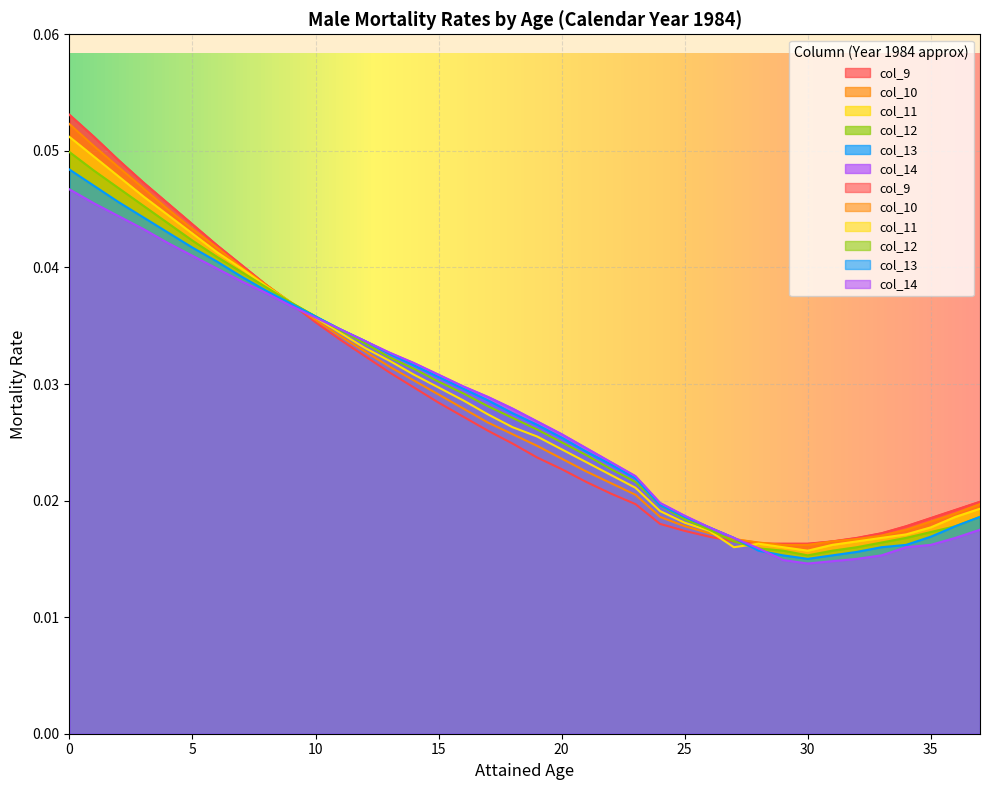

At which label is col_14 closest to 0?

30